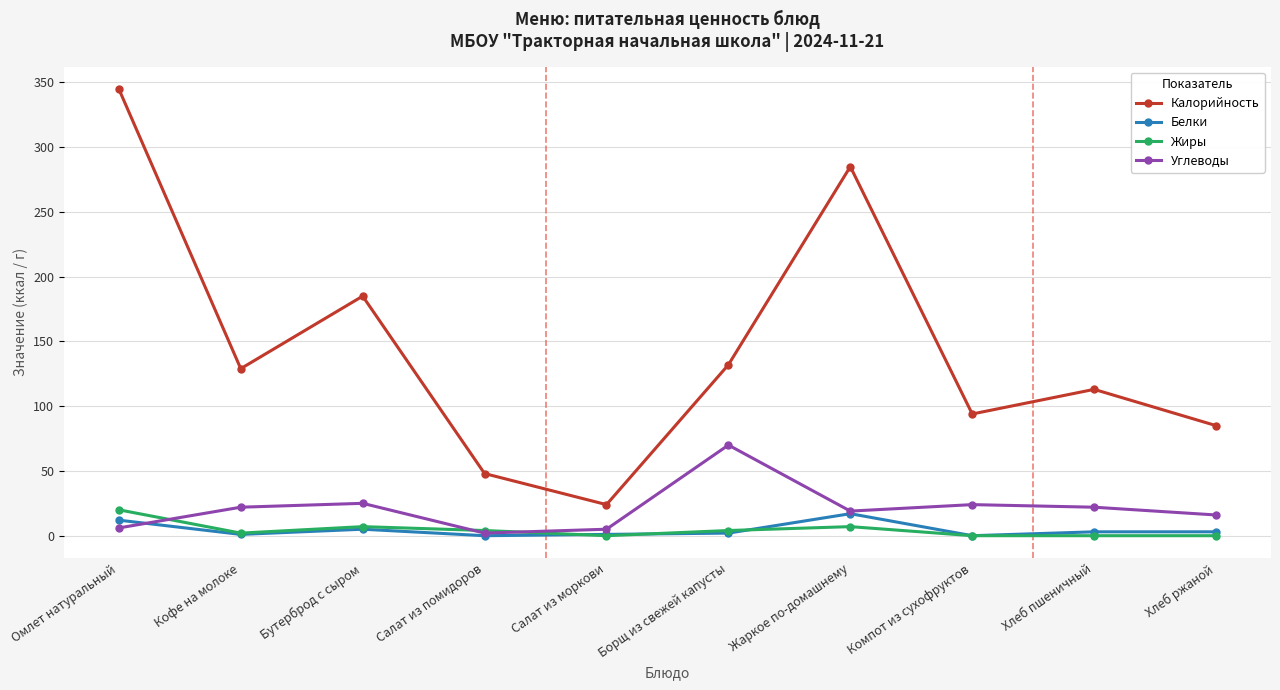

What is the total value across all series at Компот из сухофруктов?

118